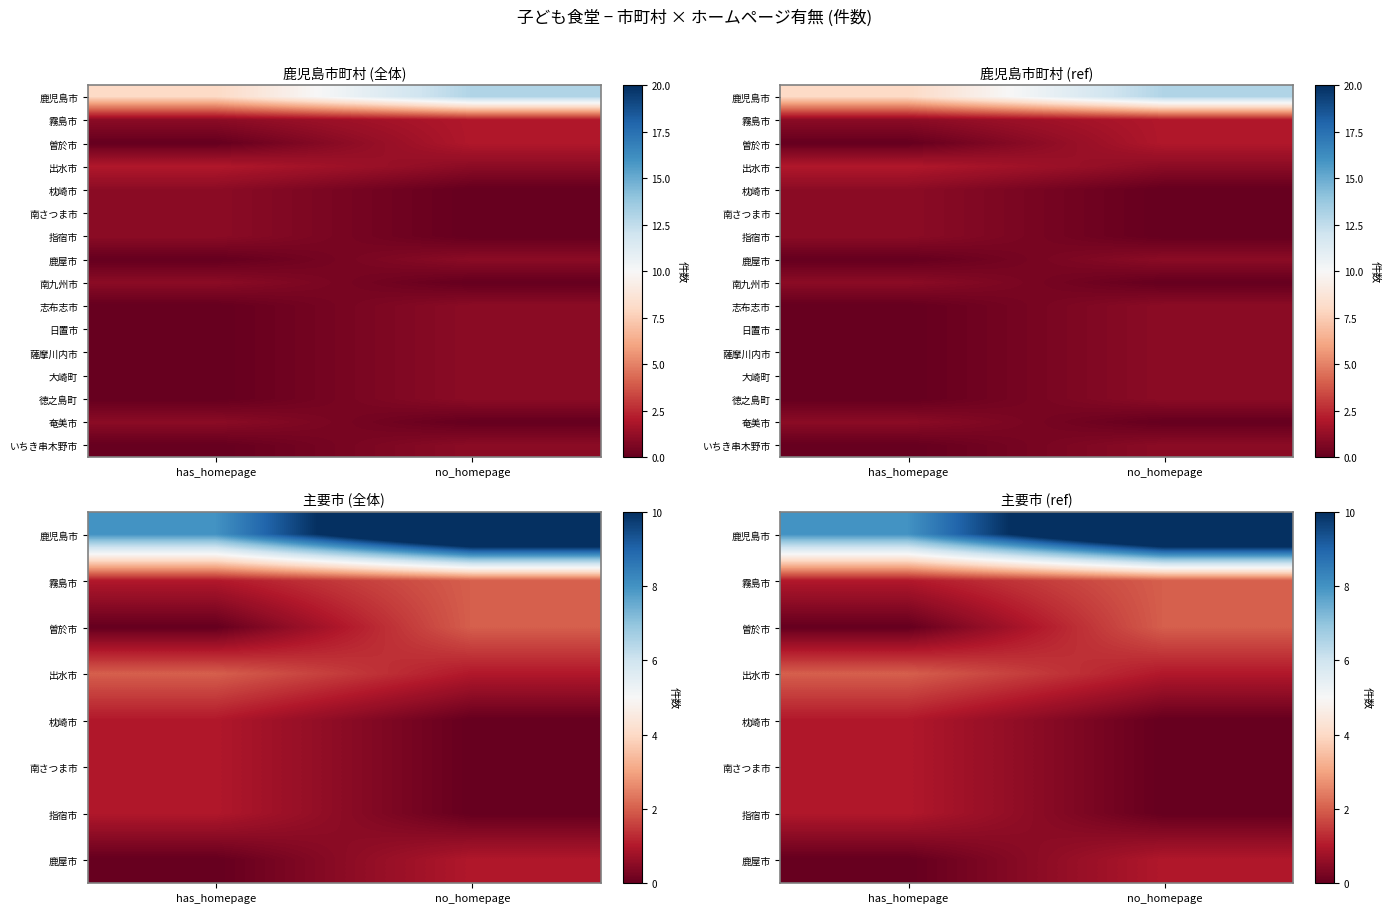

How many values in the 南さつま市 series are below 1?

1